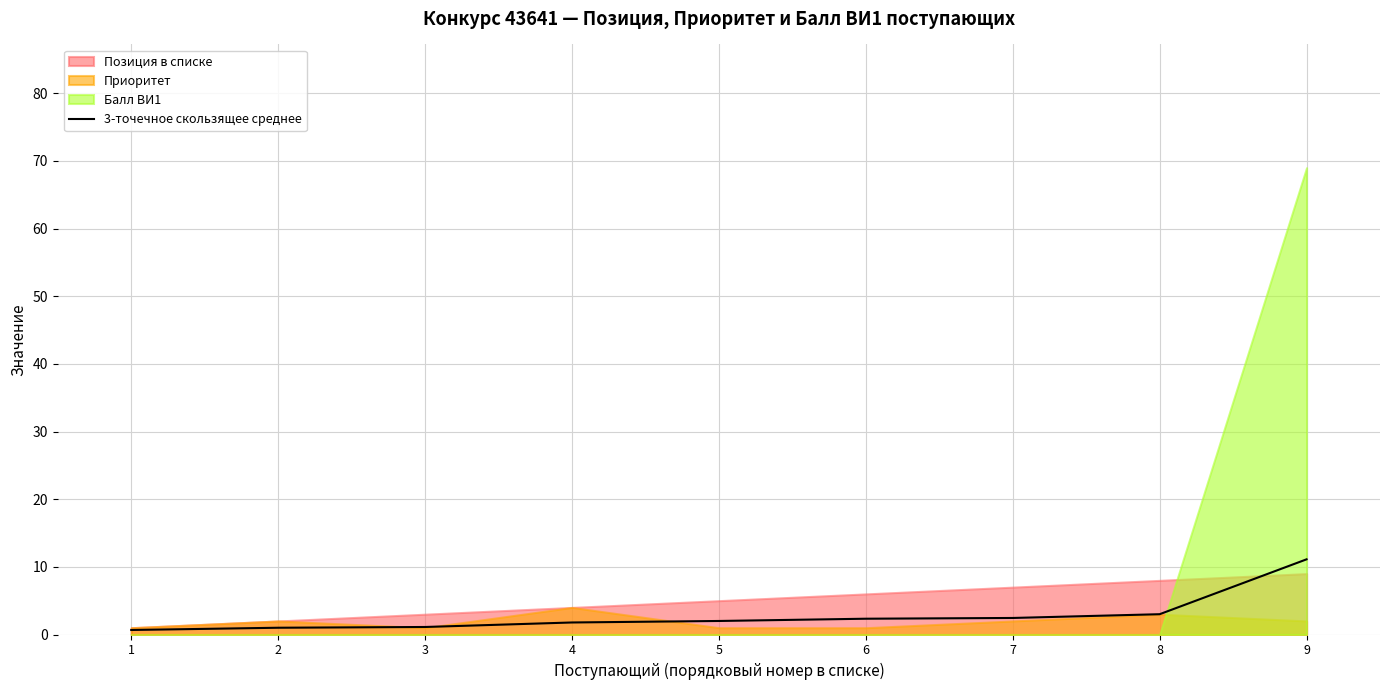

How many lines are shown in the chart?

1